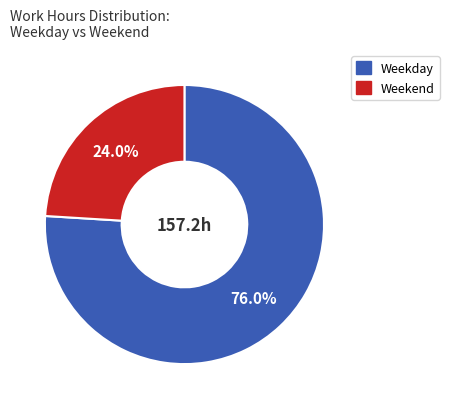

Is there any slice that represents more than half of the pie?

Yes